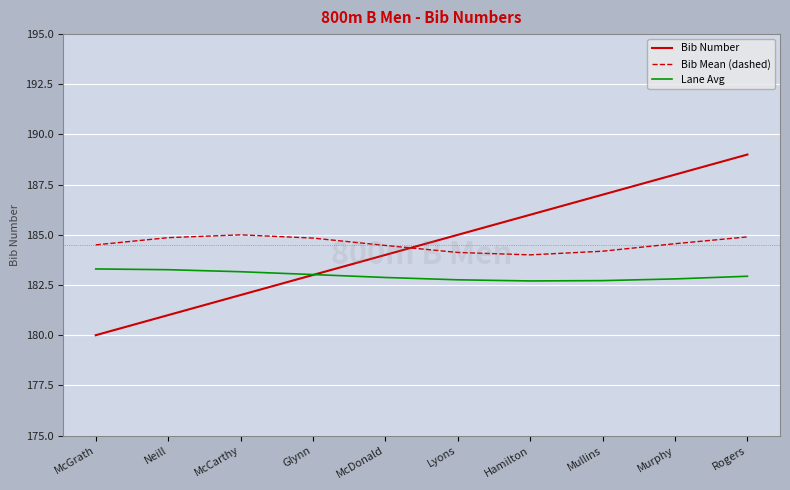

Which series has the largest range (max minus min)?

Bib Number